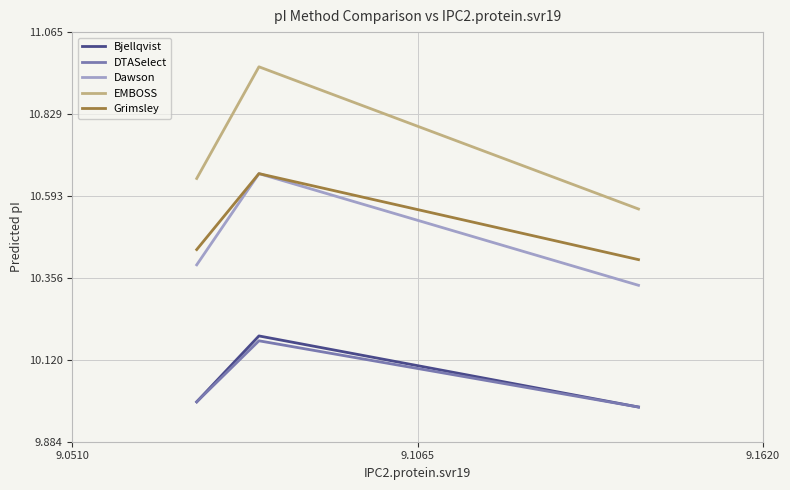

What is the lowest value of the Grimsley series?

10.4